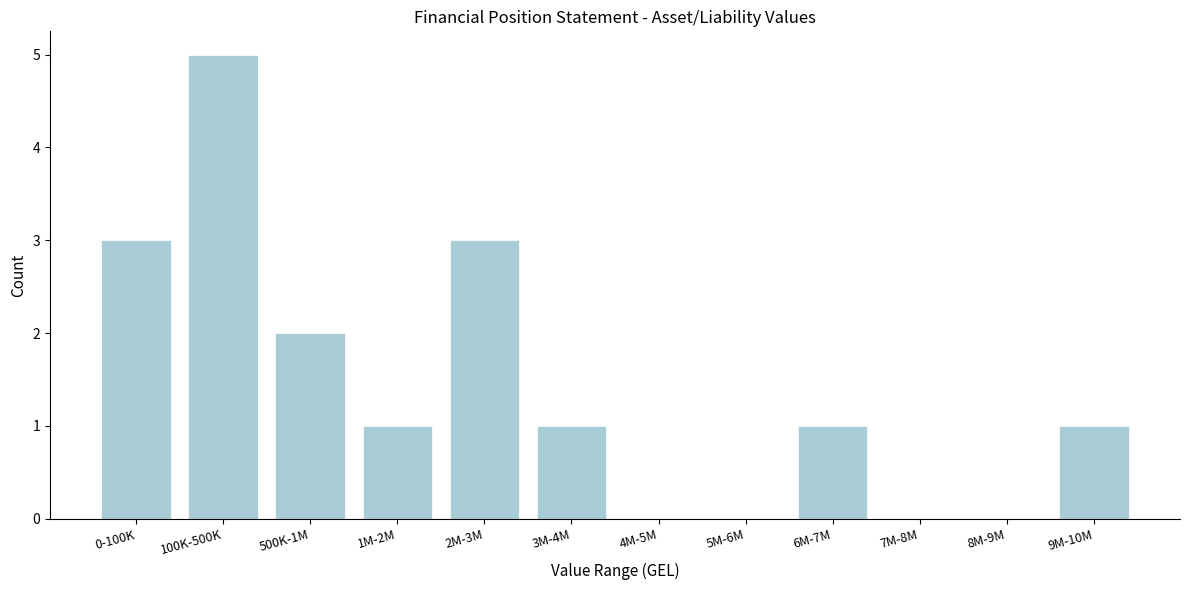

Reading left to right, what are all the values shown in this chart?

0-100K=3	100K-500K=5	500K-1M=2	1M-2M=1	2M-3M=3	3M-4M=1	4M-5M=0	5M-6M=0	6M-7M=1	7M-8M=0	8M-9M=0	9M-10M=1